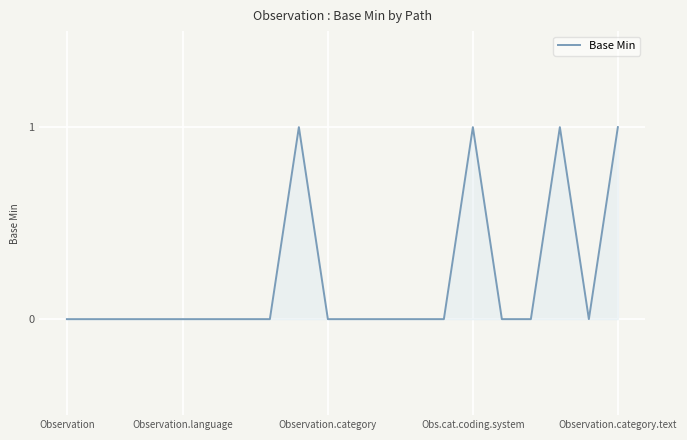

True or false: the data has more than 1 interior local peaks.

True